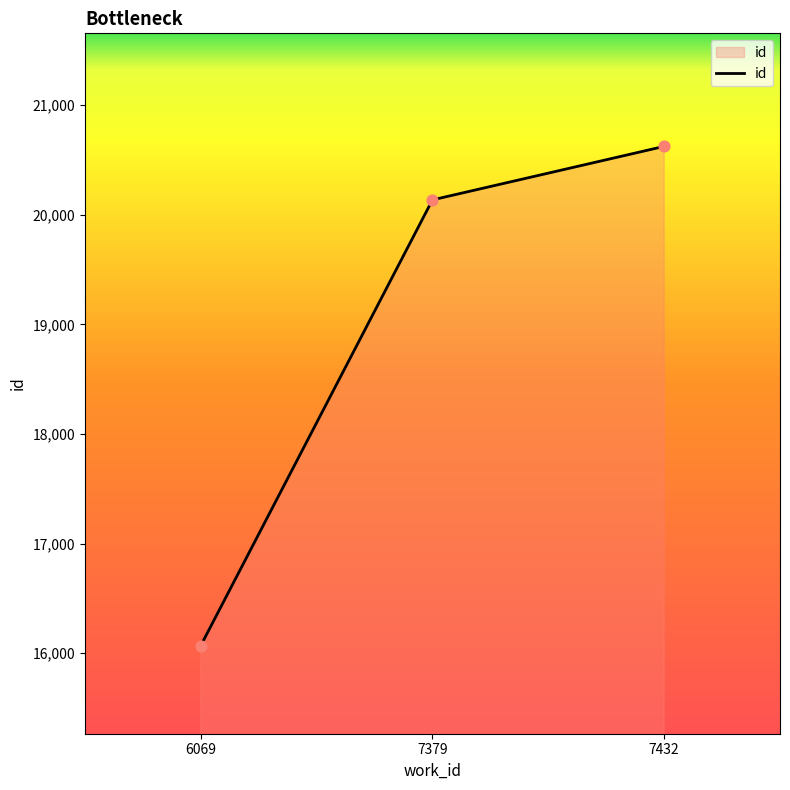

Which has a higher value, 6069 or 7432?

7432